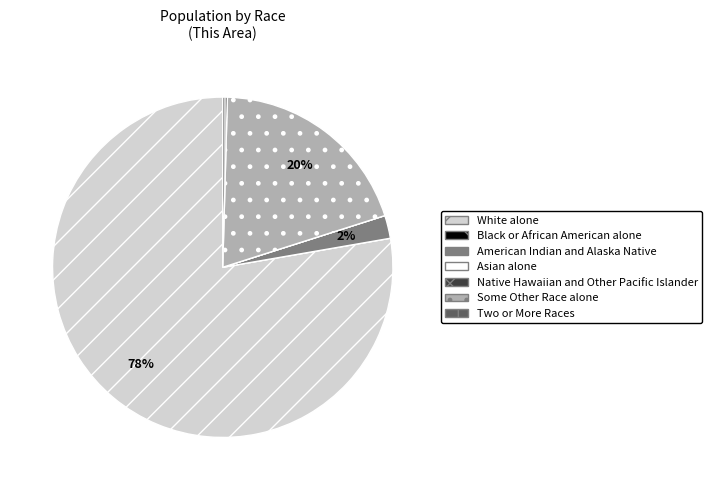

What is the largest slice in the pie chart?

White alone